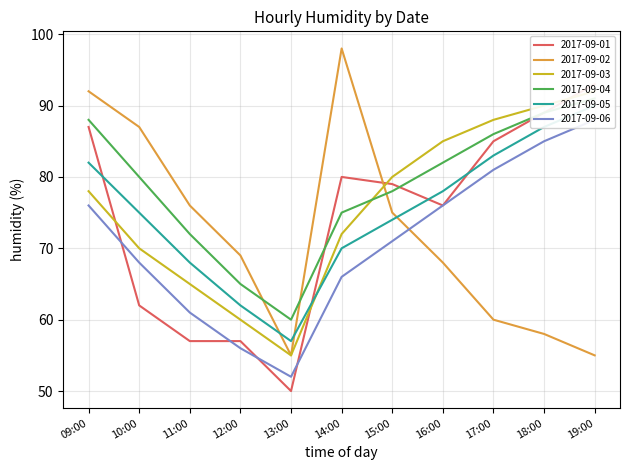

What is the sum of all 2017-09-03 values?

835